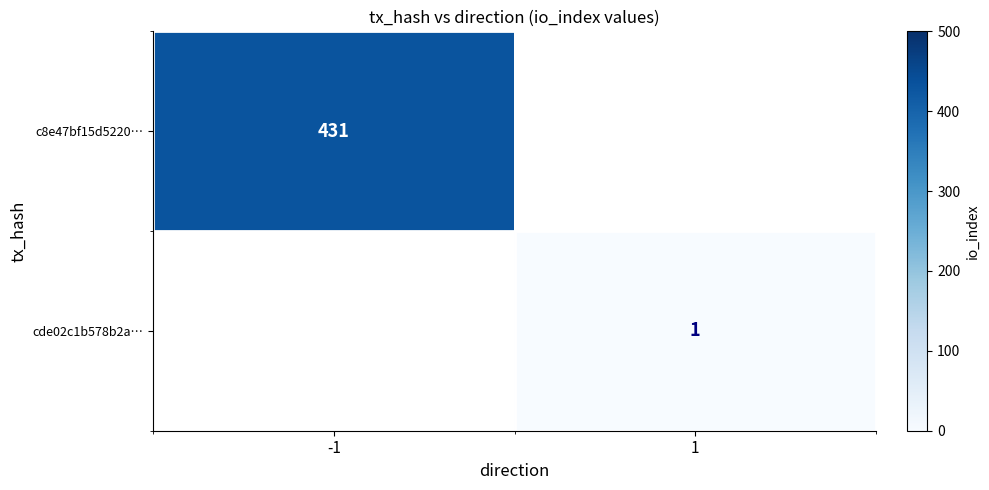

Between 1 and -1, which is larger?

-1